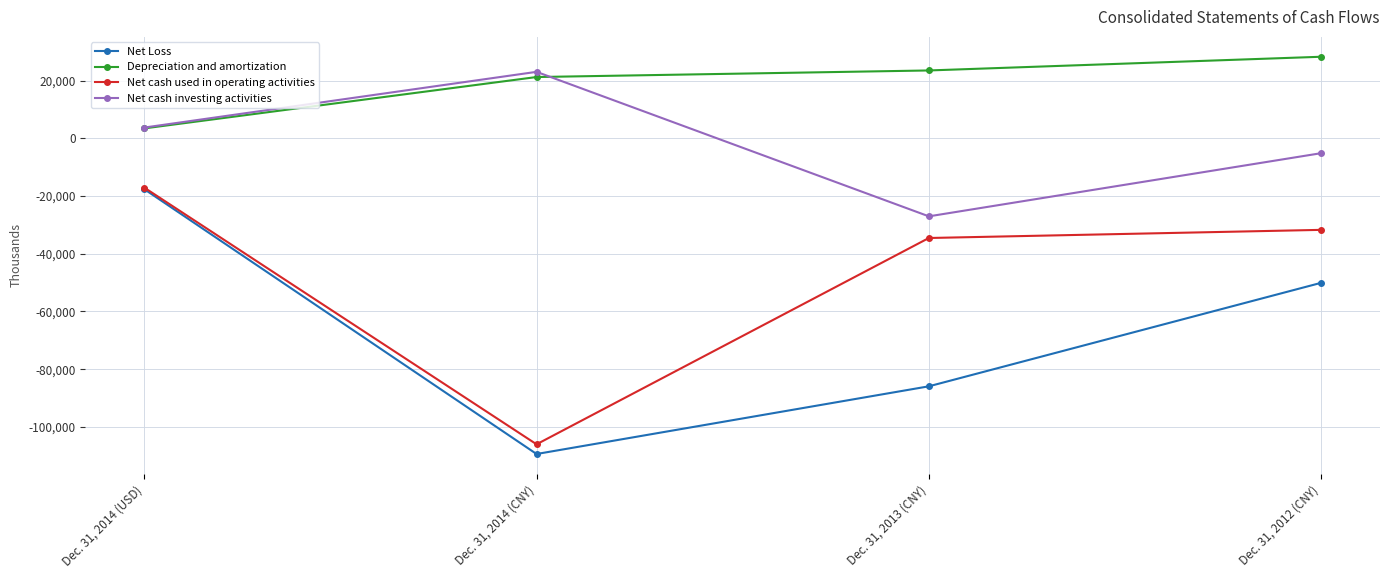

What is the difference between the second highest and second lowest values in the Net cash investing activities series?

8874